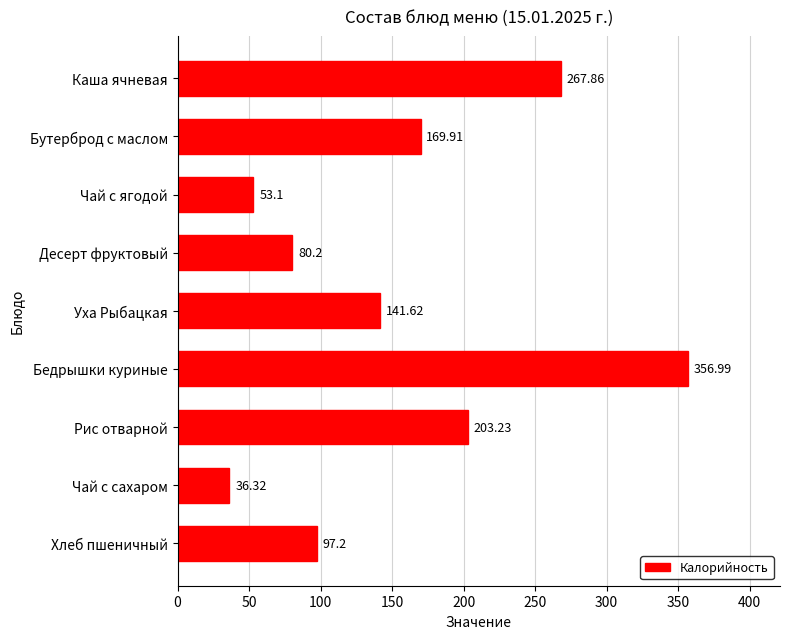

Approximately how many times larger is the value at Бедрышки куриные compared to Десерт фруктовый?

4.5